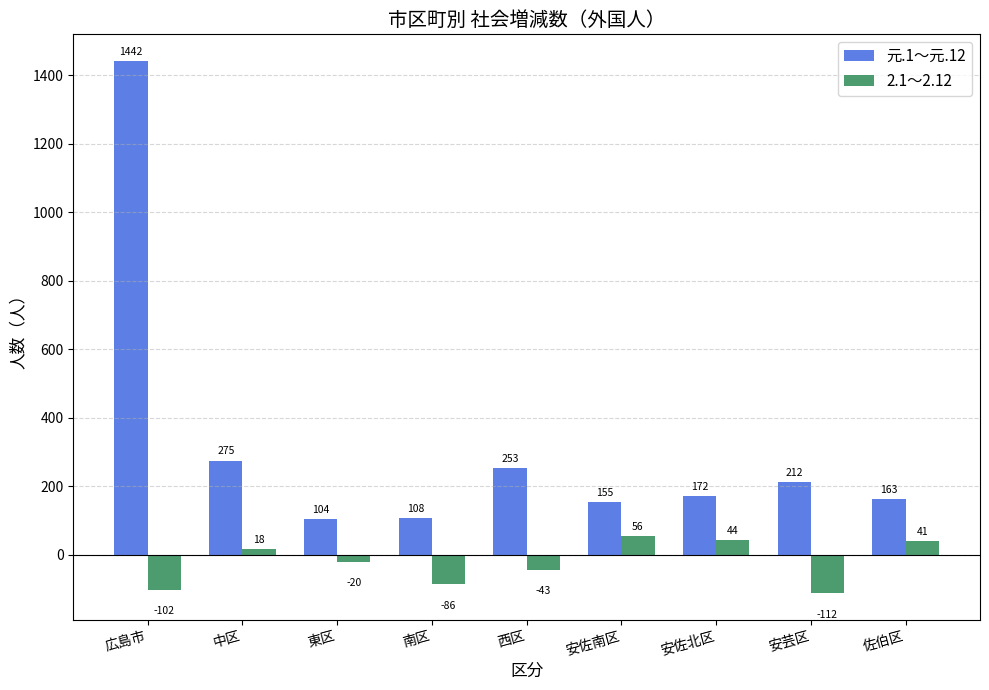

Reading left to right, list all the values displayed in this chart.

元.1～元.12: 1442	275	104	108	253	155	172	212	163
2.1～2.12: -102	18	-20	-86	-43	56	44	-112	41